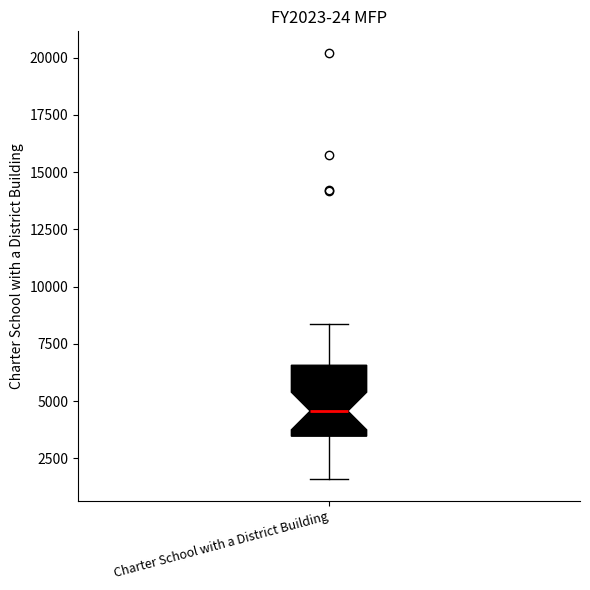

Read this box plot against the y-axis: the position of the median line, the range covered by the box, and the ends of both whiskers. The values are not printed on the chart, so give them approximately, as read against the axis.

median 4500, box 3500 to 6500, whiskers 1500 to 8500